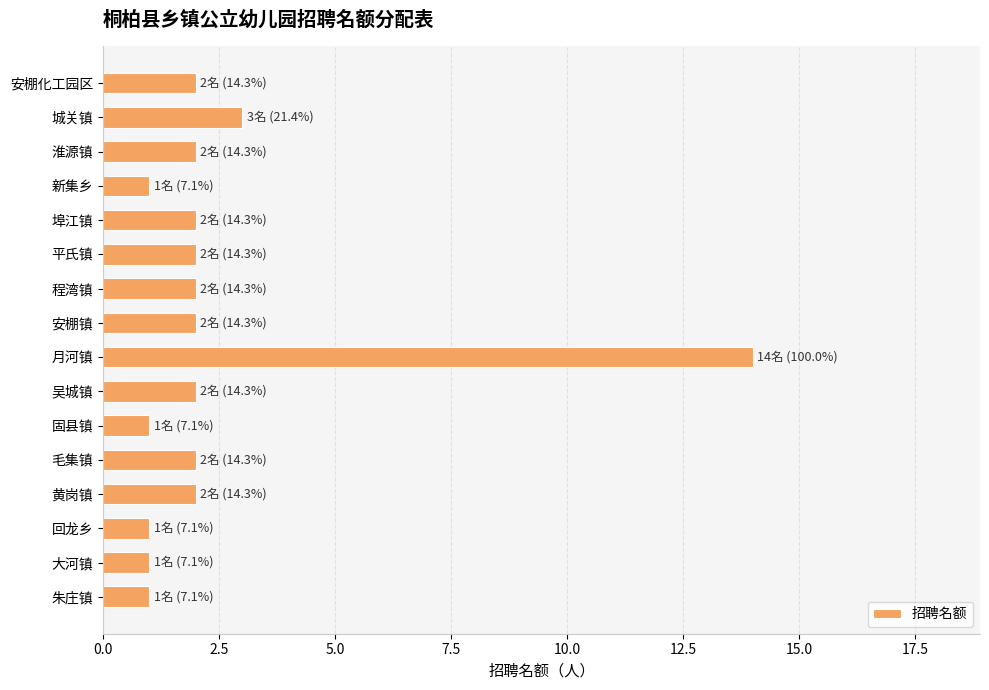

The chart shows a value of 2 at 毛集镇. True or false?

True